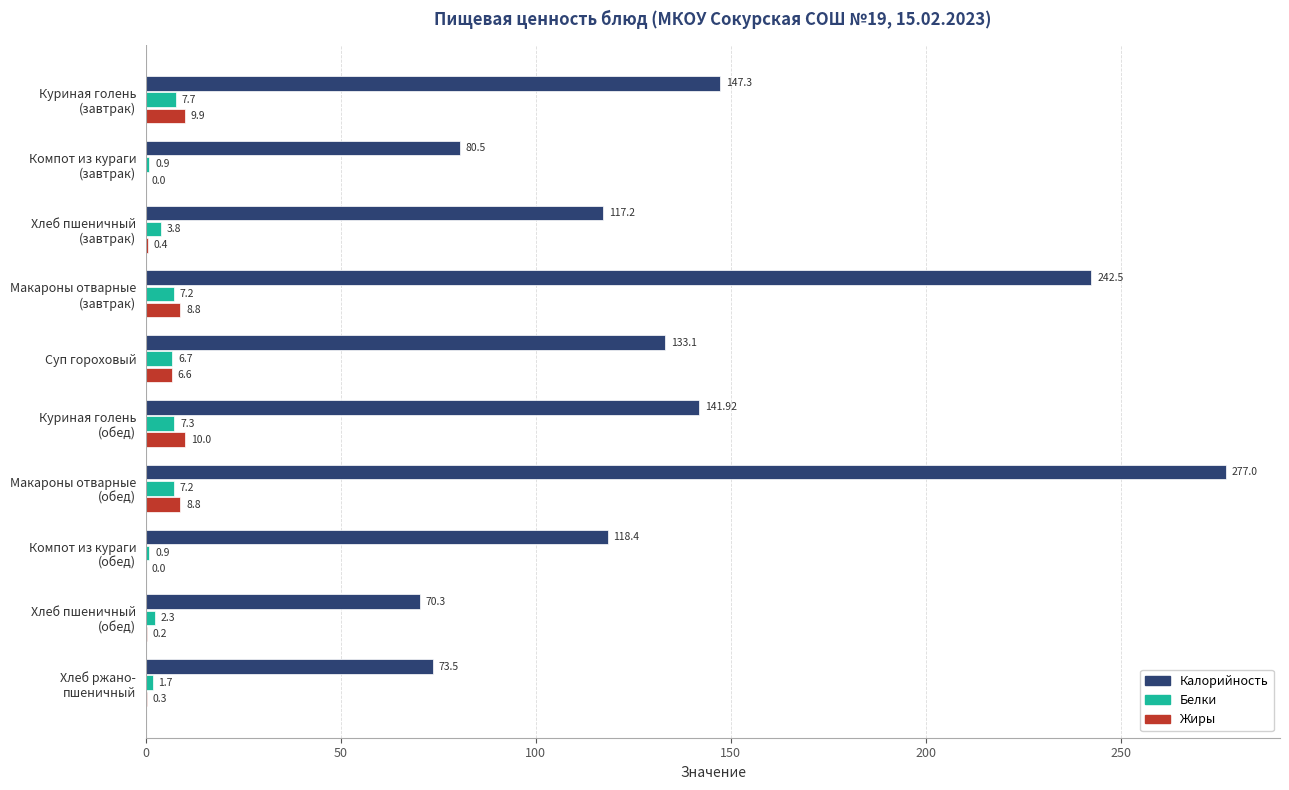

Which series has the widest spread of values?

Калорийность